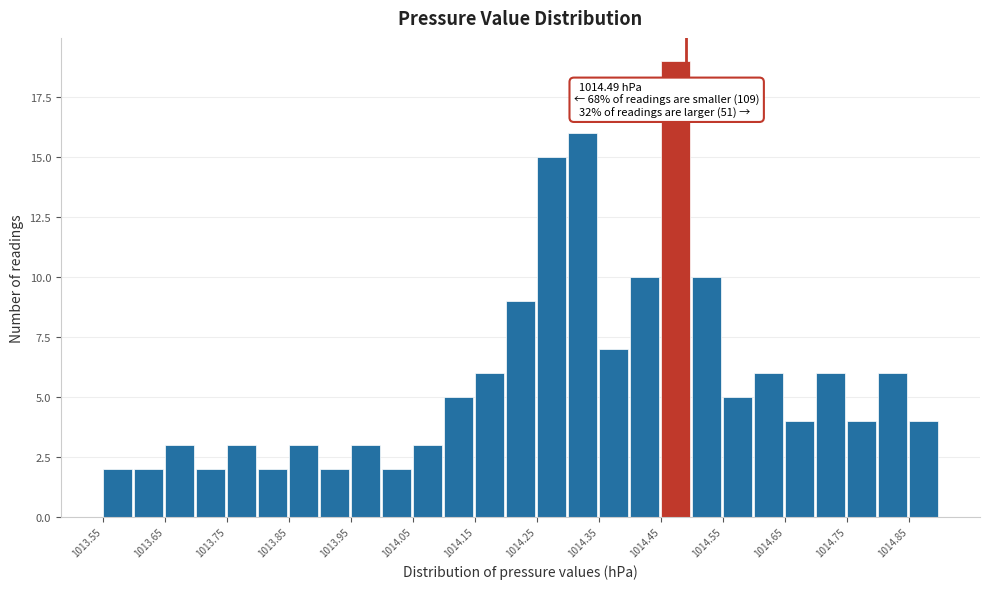

Which range on the x-axis has the tallest bar?

1014.45 to 1014.50